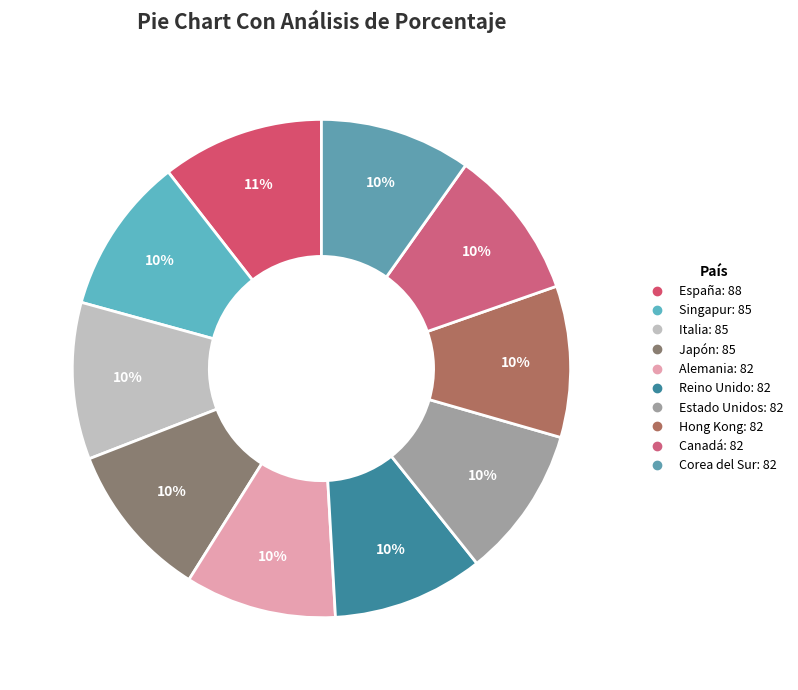

What percentage is the Singapur slice, to the nearest percent?

10%